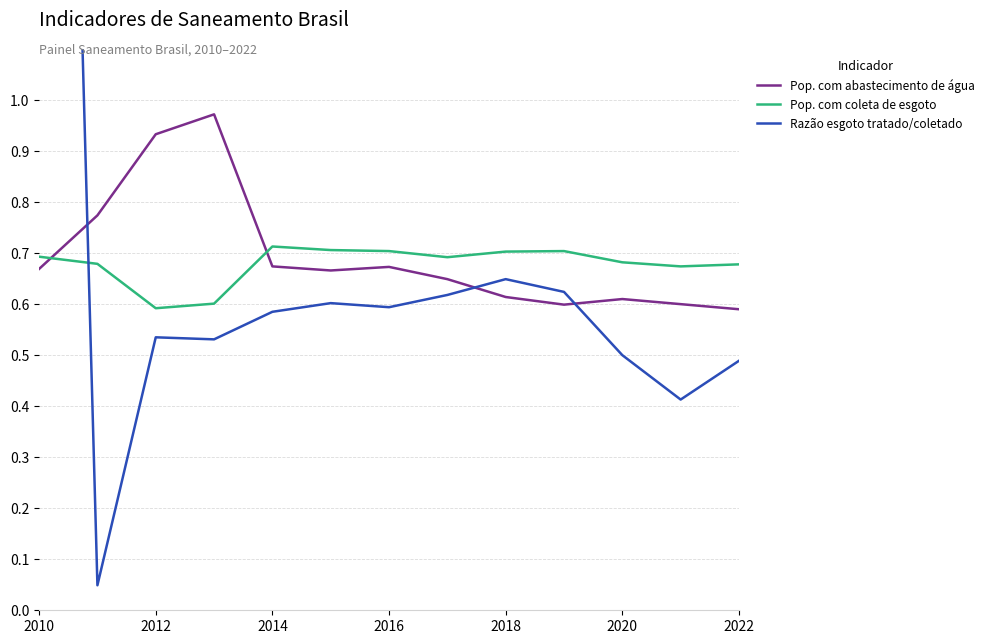

True or false: Pop. com abastecimento de água has a value of 0.4 at 2010.

False